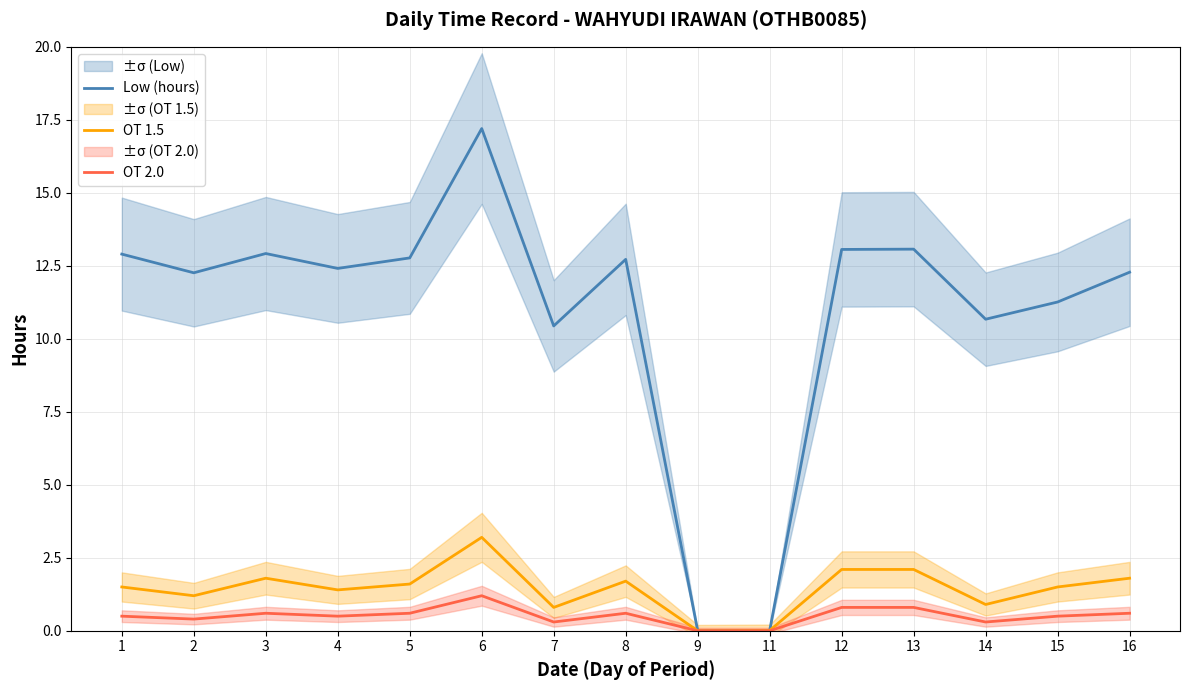

At 14, list the series in order from largest to smallest.

Low (hours), OT 1.5, OT 2.0